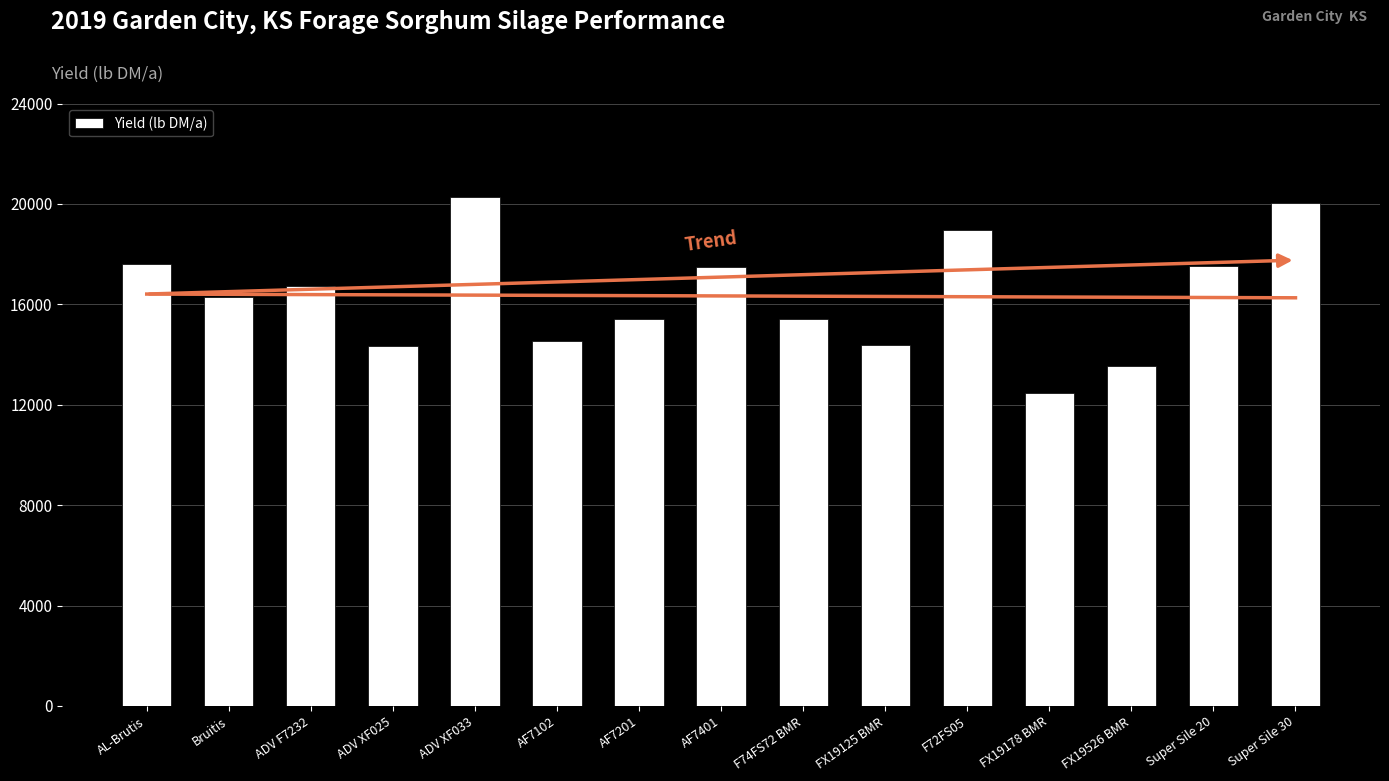

What is the difference between the maximum and minimum values?

7812